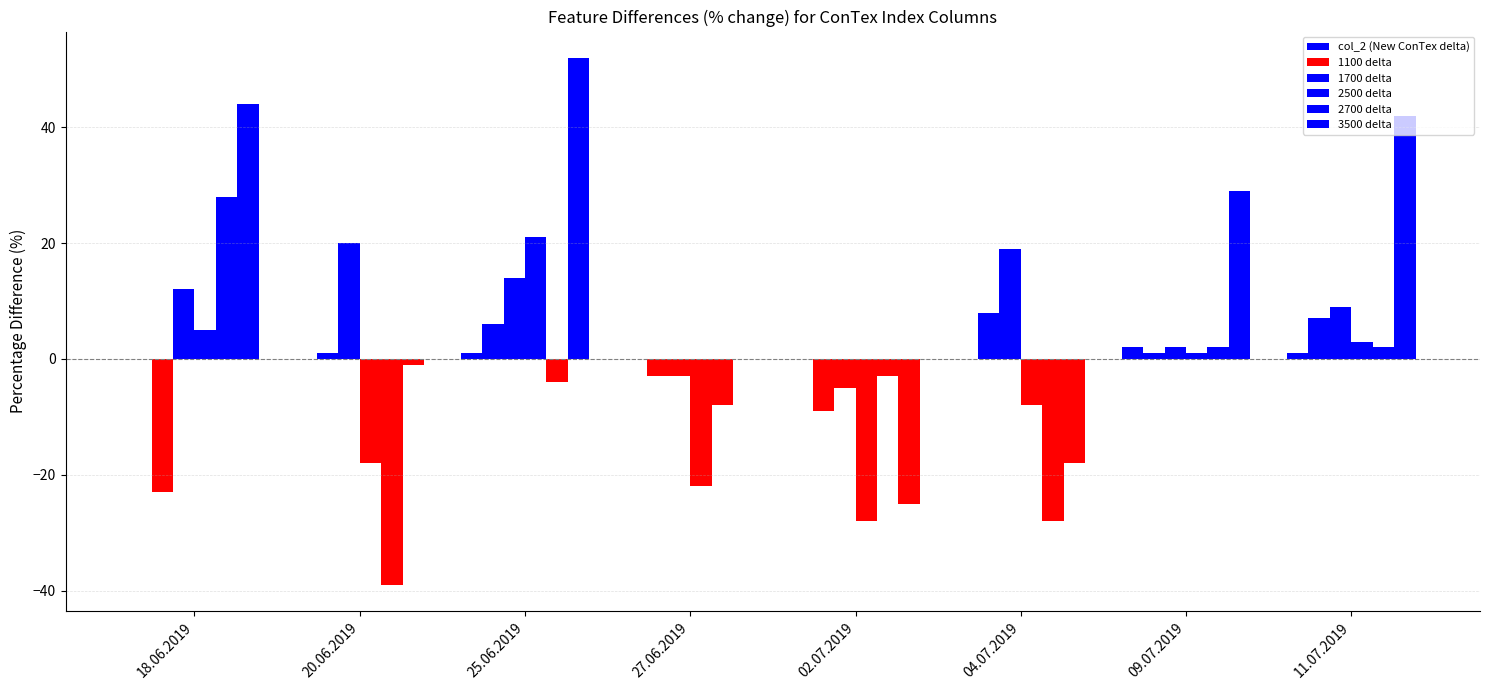

The value of 1700 delta at 09.07.2019 is 1. True or false?

False